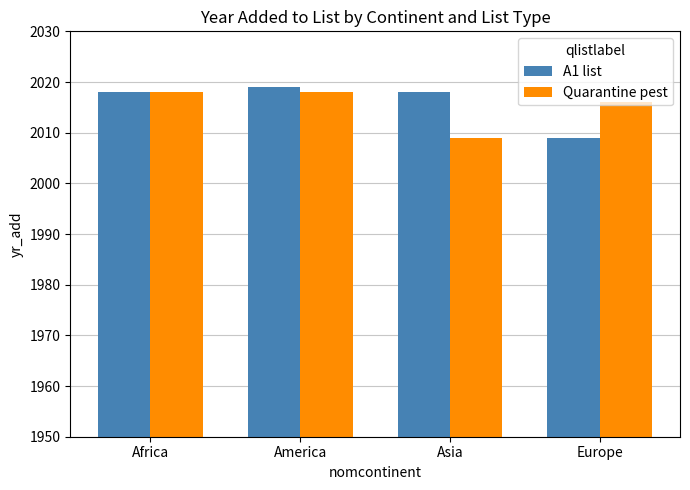

What is the label of the 2nd bar from the right?

Asia